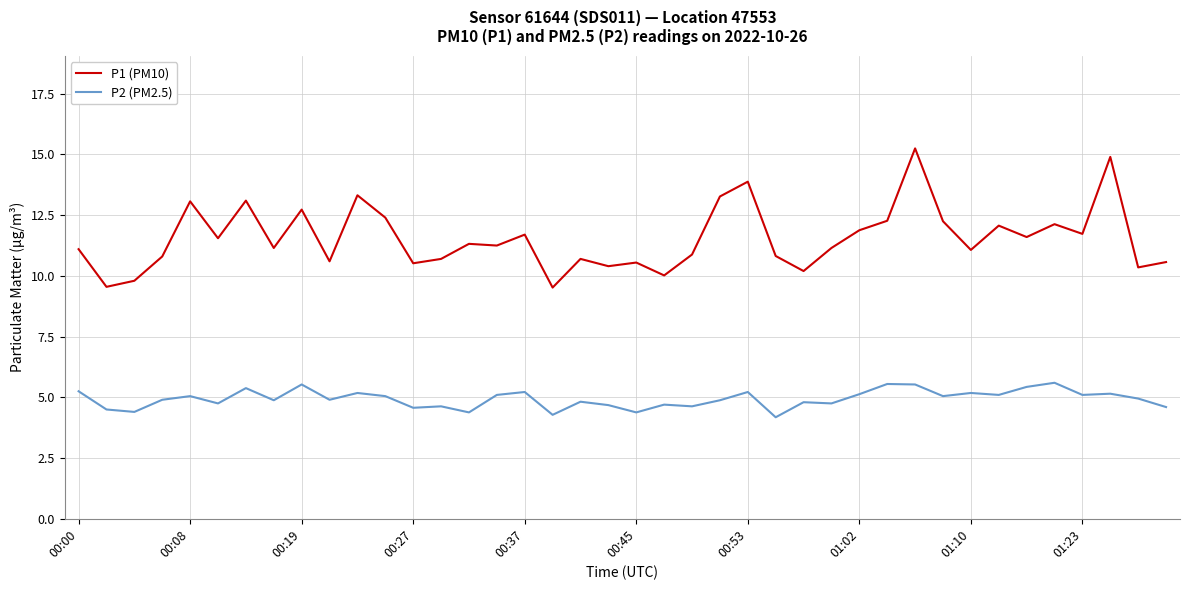

True or false: P1 (PM10) and P2 (PM2.5) cross at least once.

False